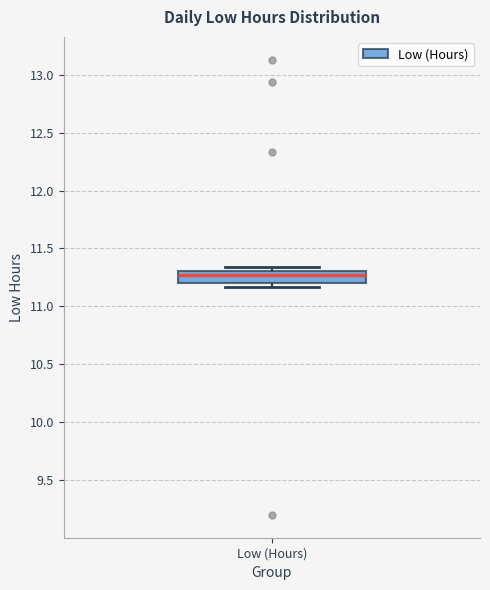

Transcribe this box plot: give where the median line is, the range the box spans, and where the two whiskers end, as read against the y-axis. The values are not printed on the chart, so give them approximately, as read against the axis.

median 11.25, box 11.20 to 11.30, whiskers 11.15 to 11.35